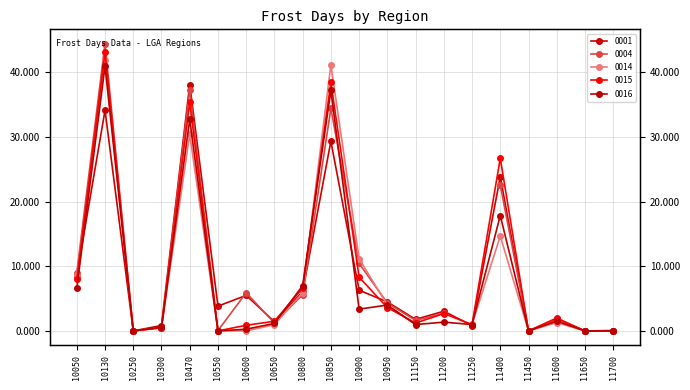

What is the difference between the maximum and second lowest values in the 0016 series?

41.0